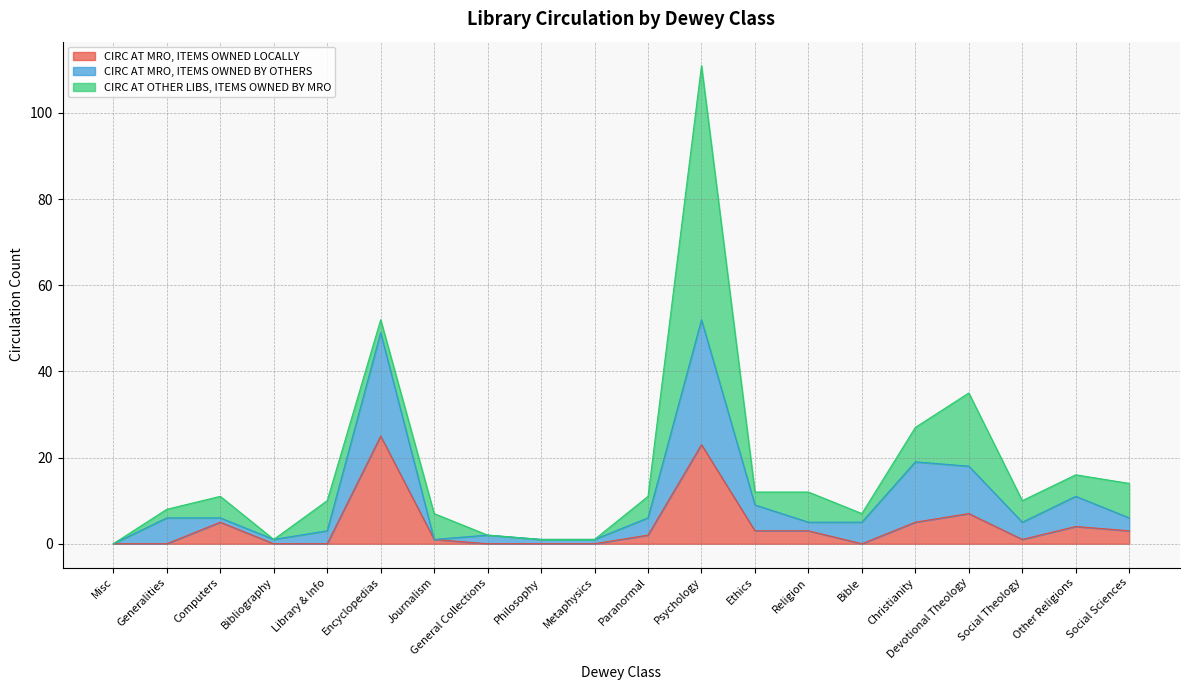

What is the maximum value for CIRC AT MRO, ITEMS OWNED LOCALLY?

25